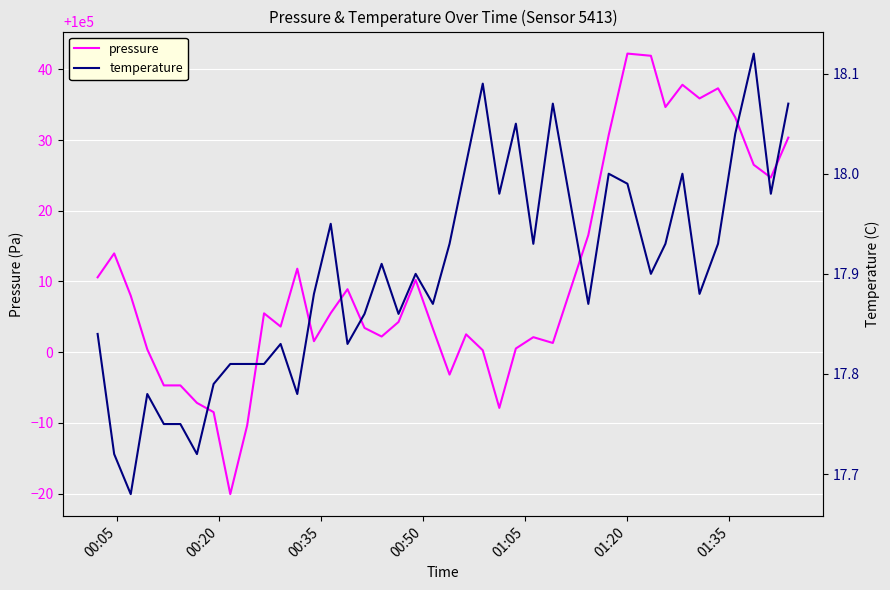

Rank the series by their average value, from highest to lowest.

pressure, temperature